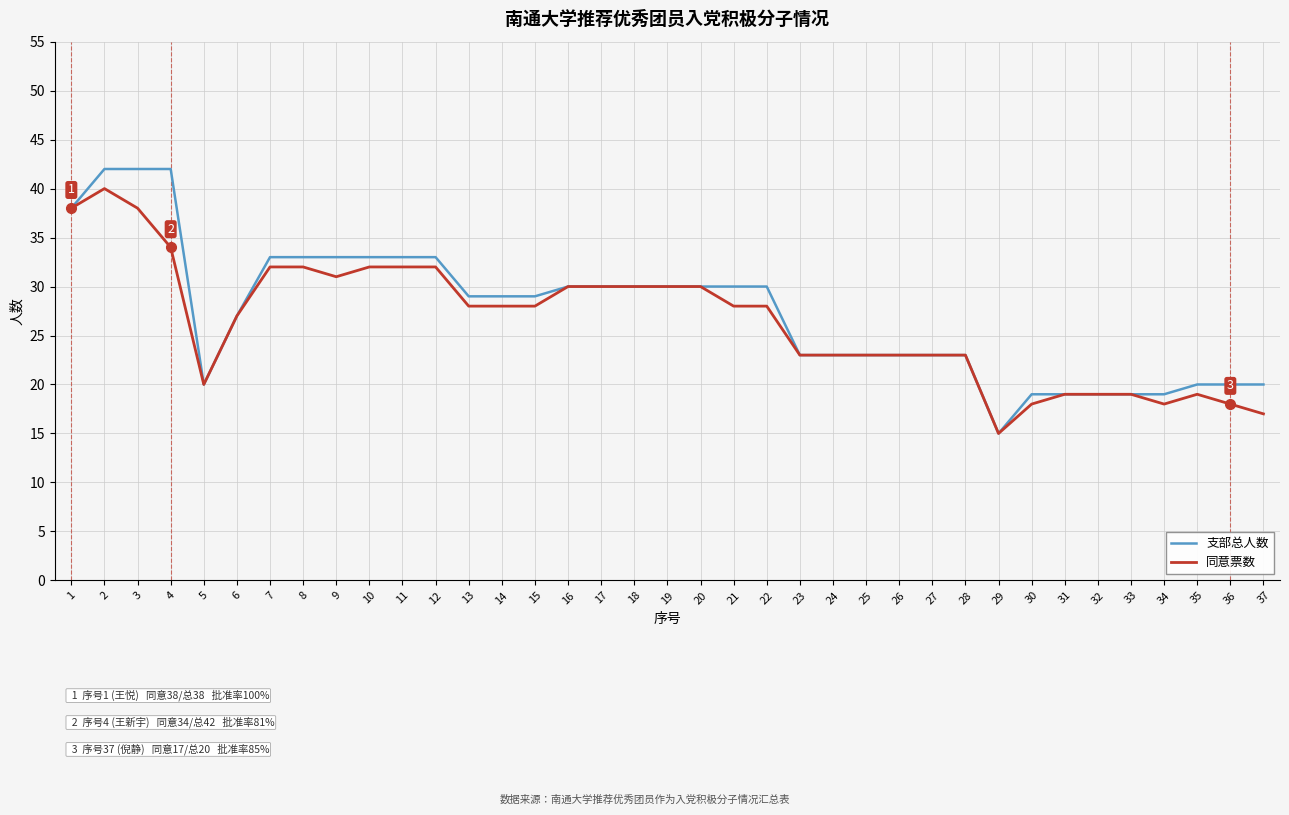

What is the difference between the maximum and minimum values in the 同意票数 series?

25